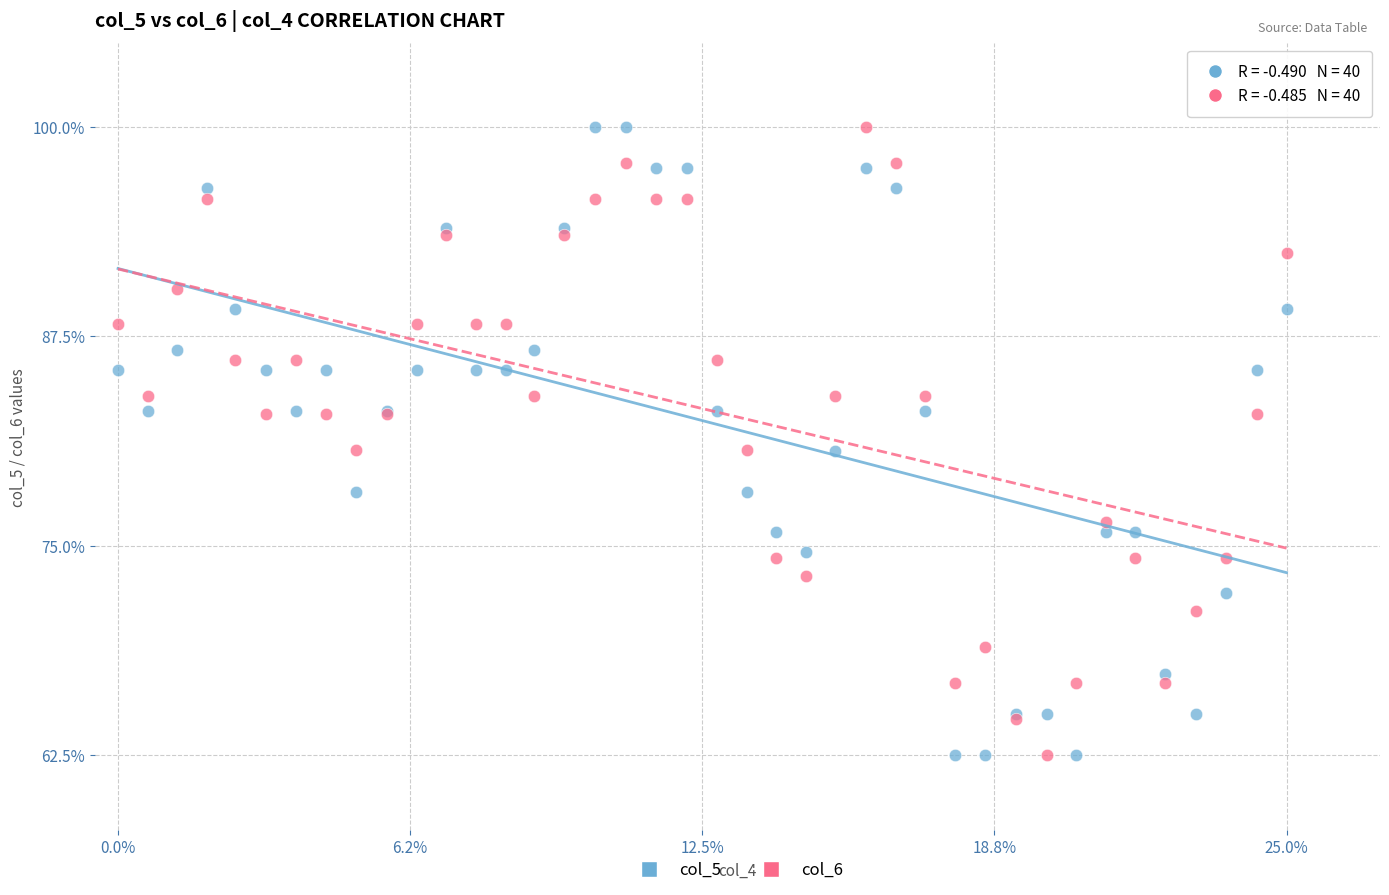

What are all the series names shown in the legend?

col_5, col_6